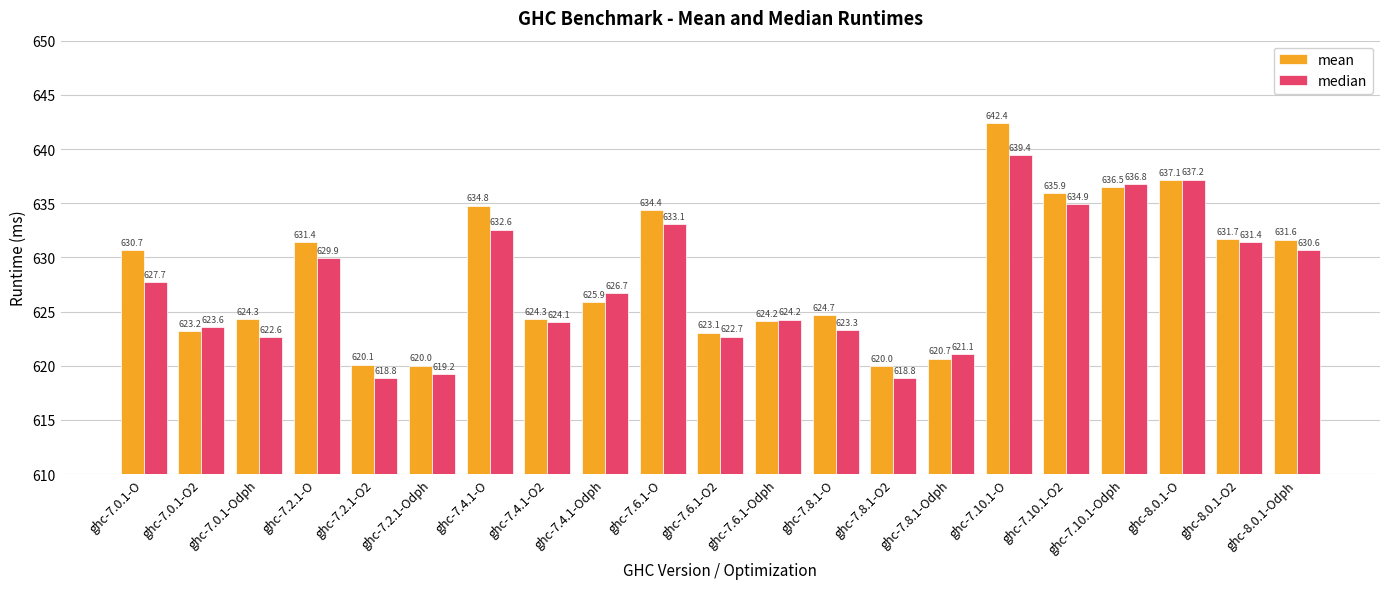

Does the chart contain any negative values?

No